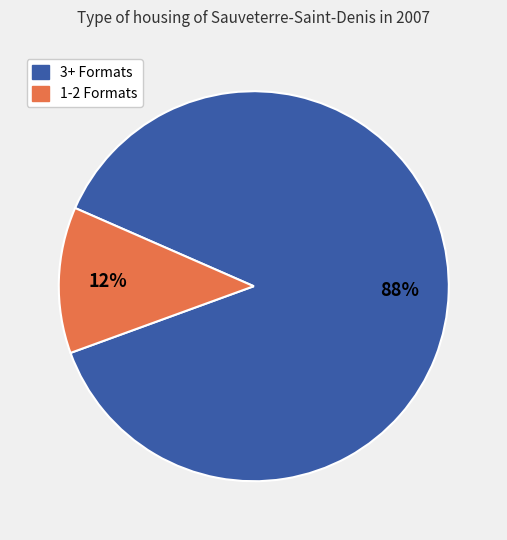

Does any single category account for the majority?

Yes